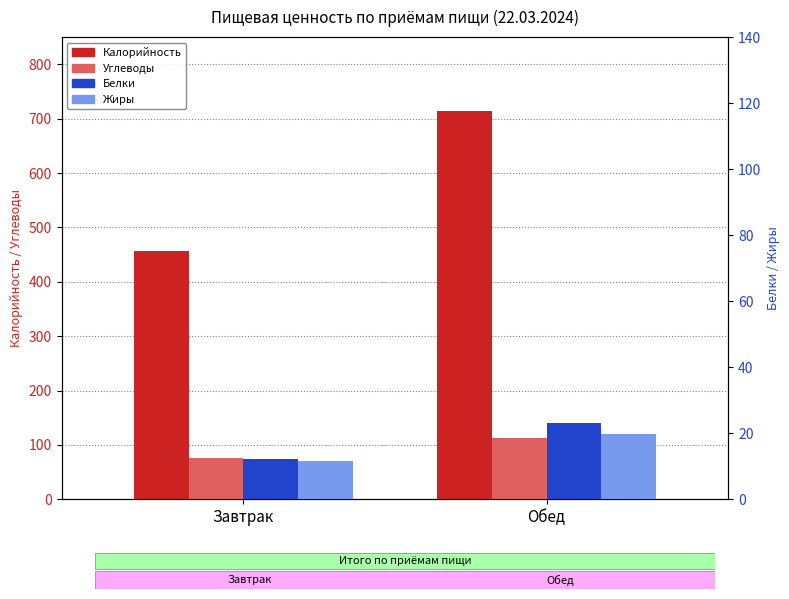

Which category has the highest value in the Белки series?

Обед